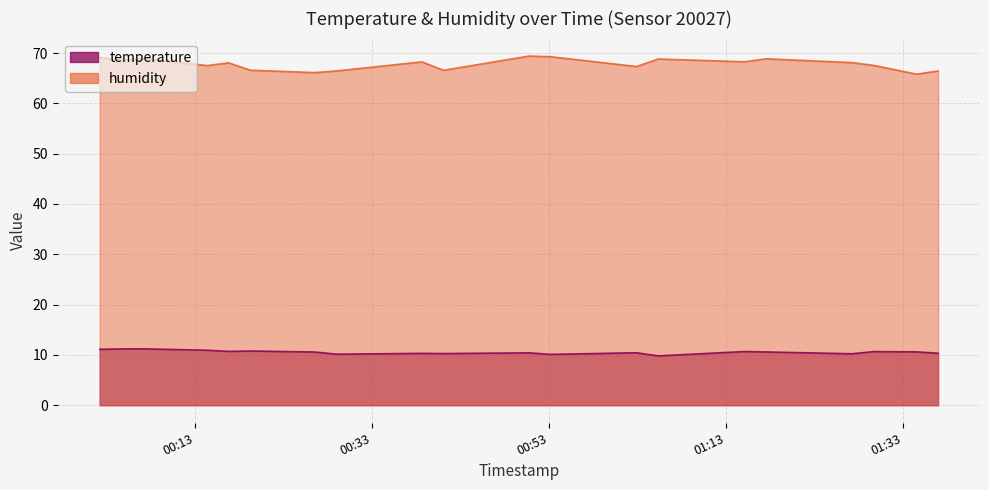

At which label does temperature reach its minimum?

2023-04-24T01:05:20